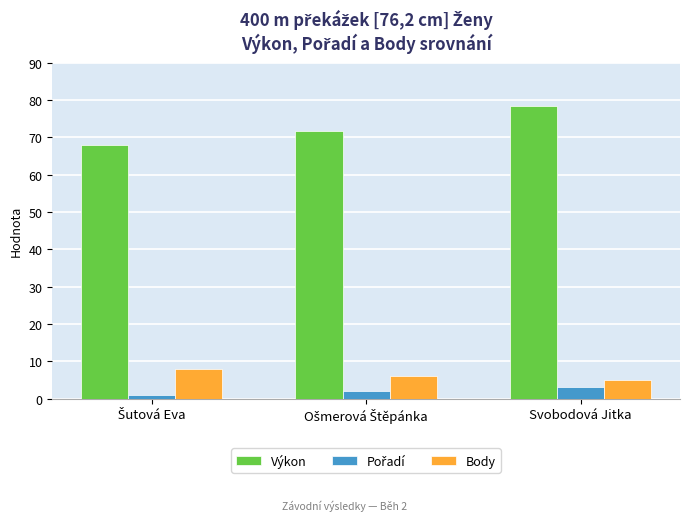

How many data points does each series have?

3